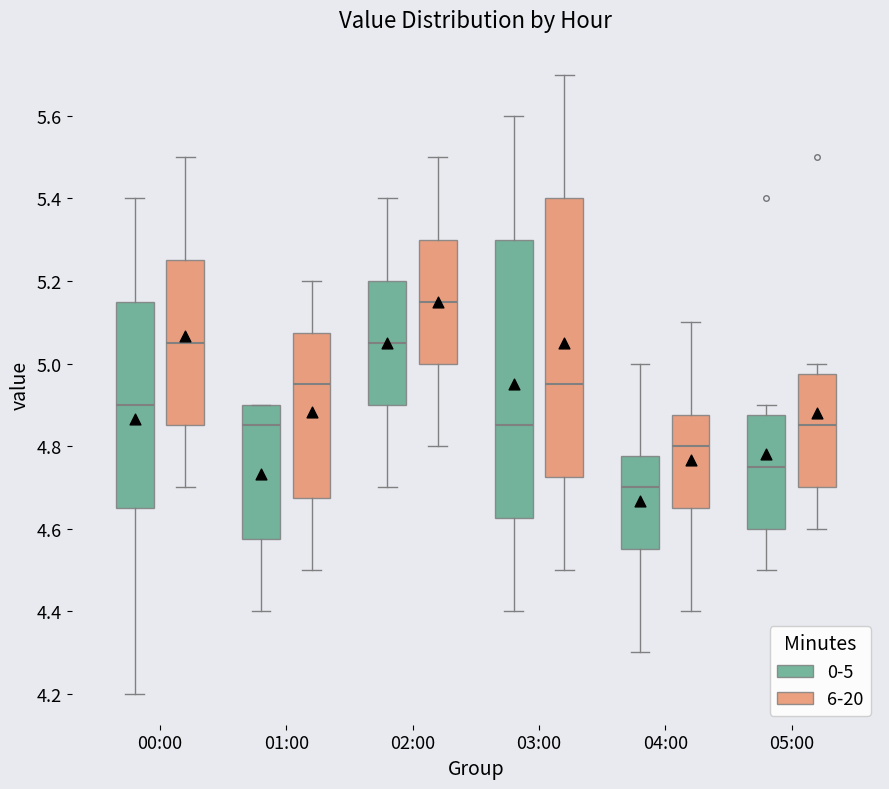

Reading left to right, read every box against the y-axis: the position of its median line, the range the box covers, and the ends of its whiskers. The values are not printed on the chart, so give them approximately, as read against the axis.

00:00 (0-5): median 4.90, box 4.66 to 5.16, whiskers 4.20 to 5.40
00:00 (6-20): median 5.06, box 4.86 to 5.26, whiskers 4.70 to 5.50
01:00 (0-5): median 4.86, box 4.58 to 4.90, whiskers 4.40 to 4.90
01:00 (6-20): median 4.96, box 4.68 to 5.08, whiskers 4.50 to 5.20
02:00 (0-5): median 5.06, box 4.90 to 5.20, whiskers 4.70 to 5.40
02:00 (6-20): median 5.16, box 5.00 to 5.30, whiskers 4.80 to 5.50
03:00 (0-5): median 4.86, box 4.62 to 5.30, whiskers 4.40 to 5.60
03:00 (6-20): median 4.96, box 4.72 to 5.40, whiskers 4.50 to 5.70
04:00 (0-5): median 4.70, box 4.56 to 4.78, whiskers 4.30 to 5.00
04:00 (6-20): median 4.80, box 4.66 to 4.88, whiskers 4.40 to 5.10
05:00 (0-5): median 4.76, box 4.60 to 4.88, whiskers 4.50 to 4.90
05:00 (6-20): median 4.86, box 4.70 to 4.98, whiskers 4.60 to 5.00